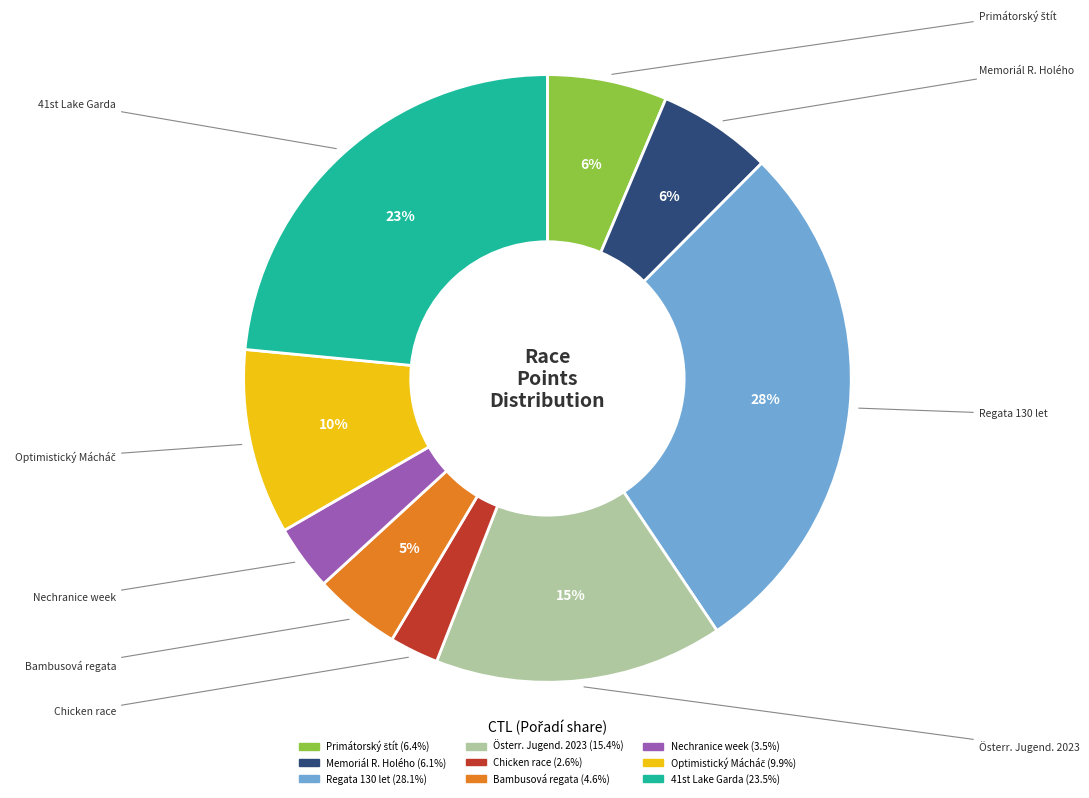

To the nearest percent, what is the average slice percentage?

11%